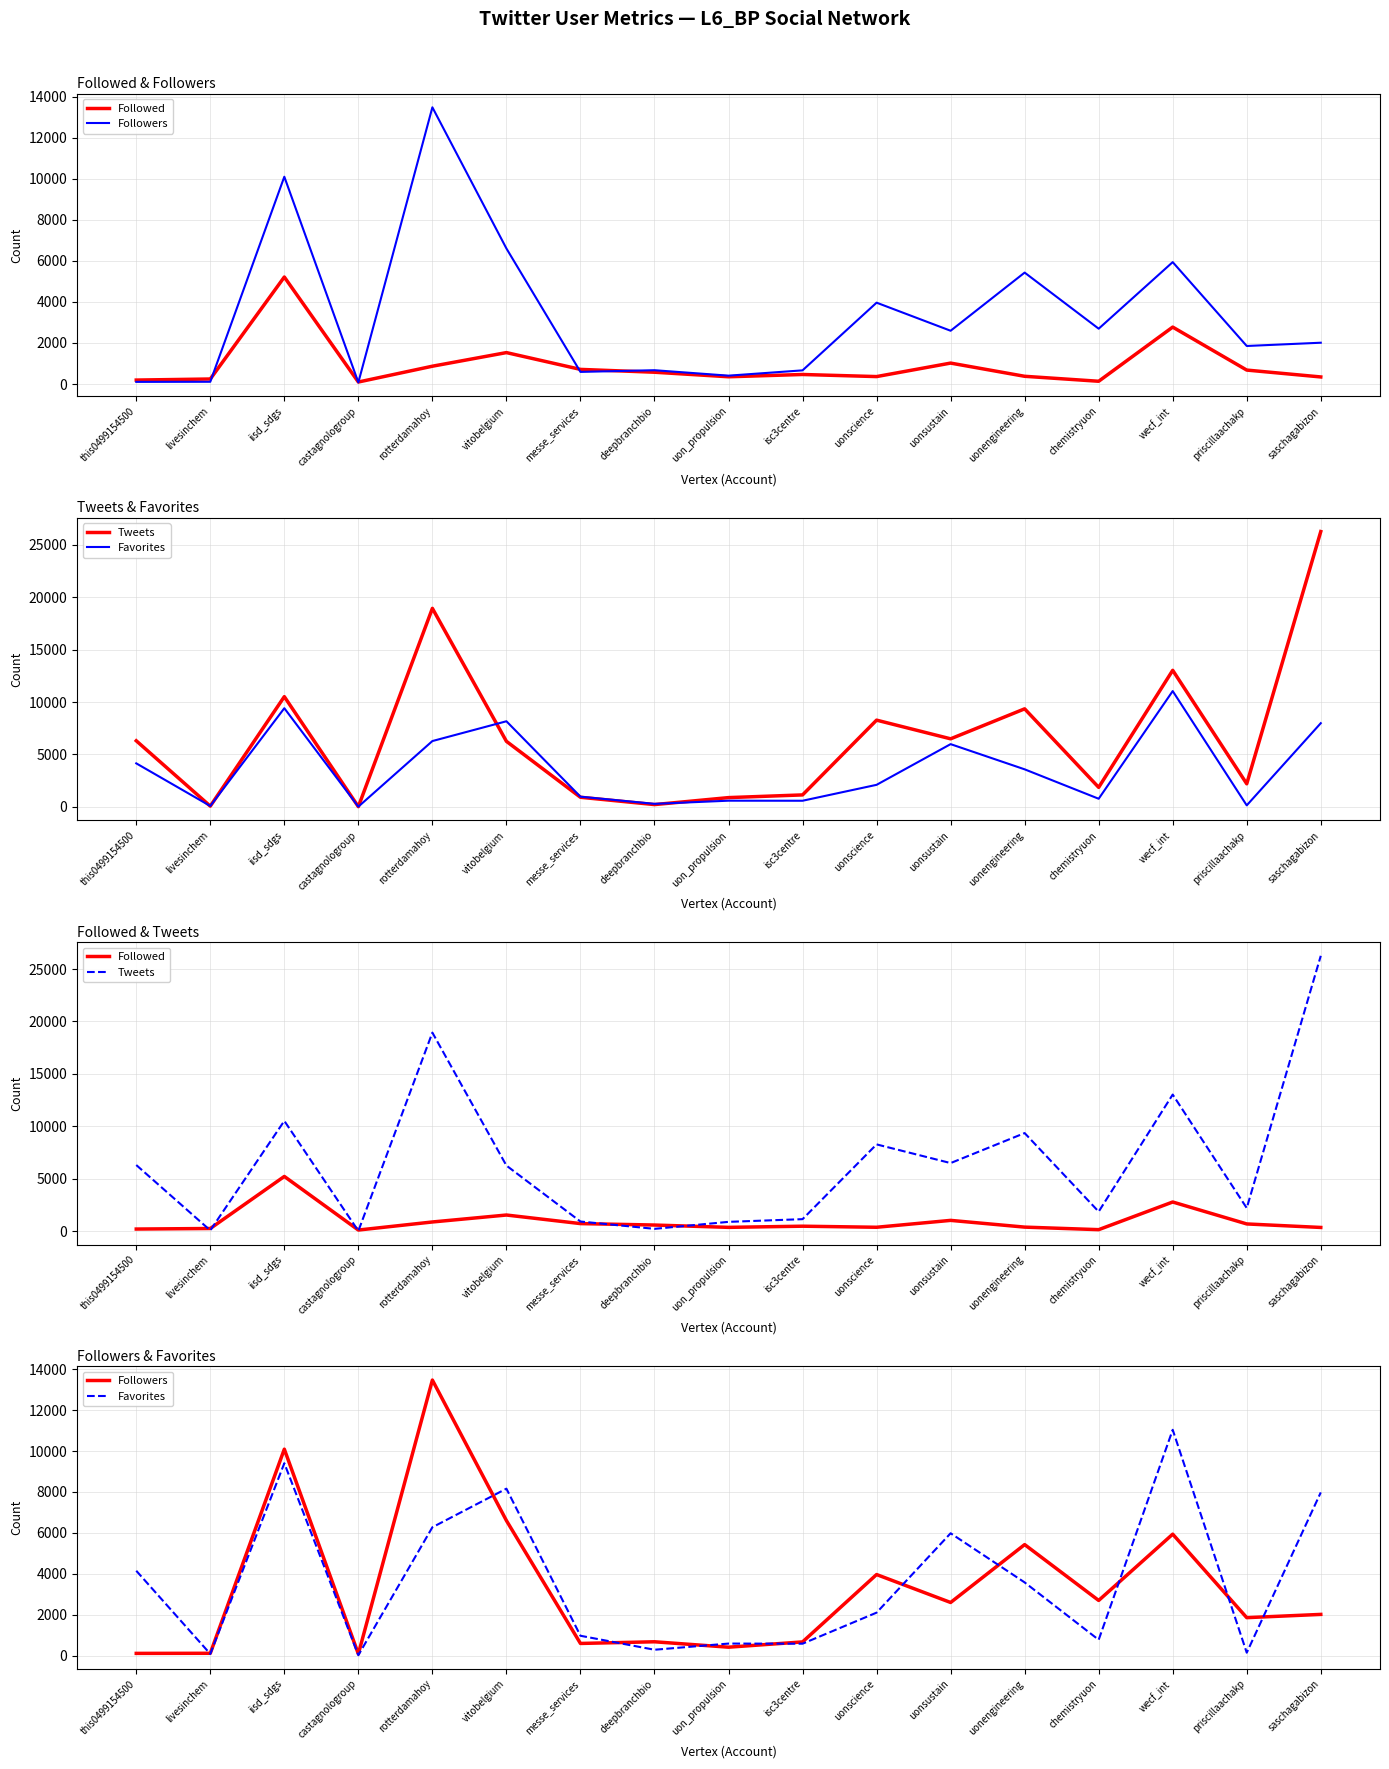

Is it true that Followers equals 367 at isc3centre?

False